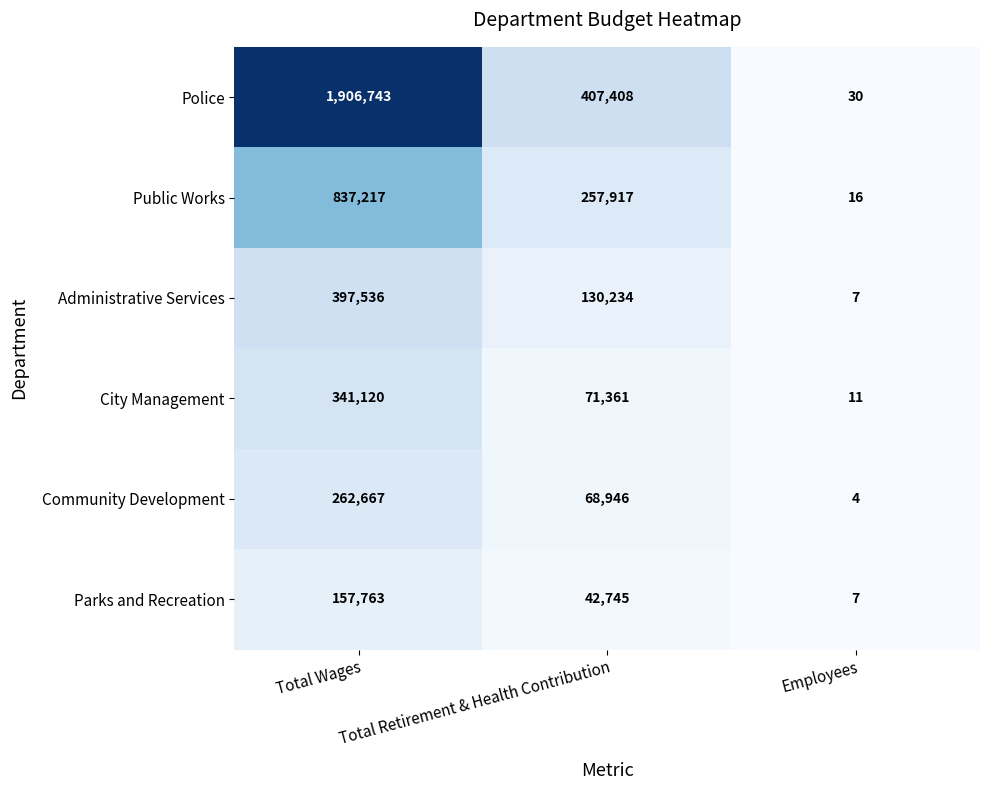

What is the difference between the City Management values at Total Retirement & Health Contribution and Employees?

71350